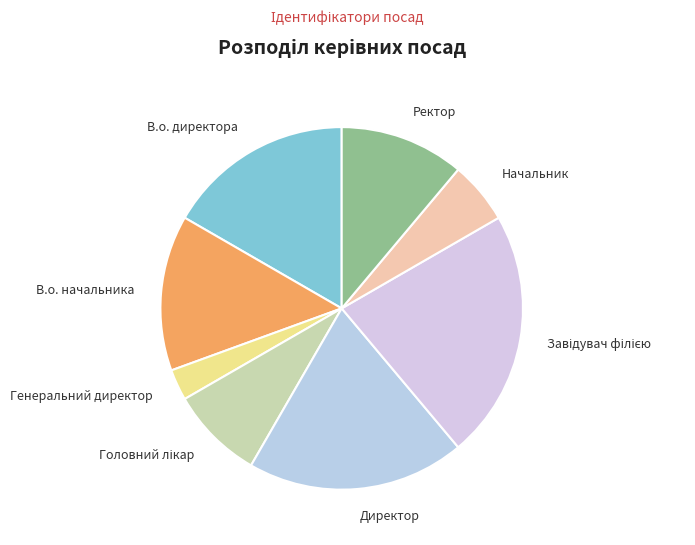

The Генеральний директор slice represents 9% of the pie. True or false?

False